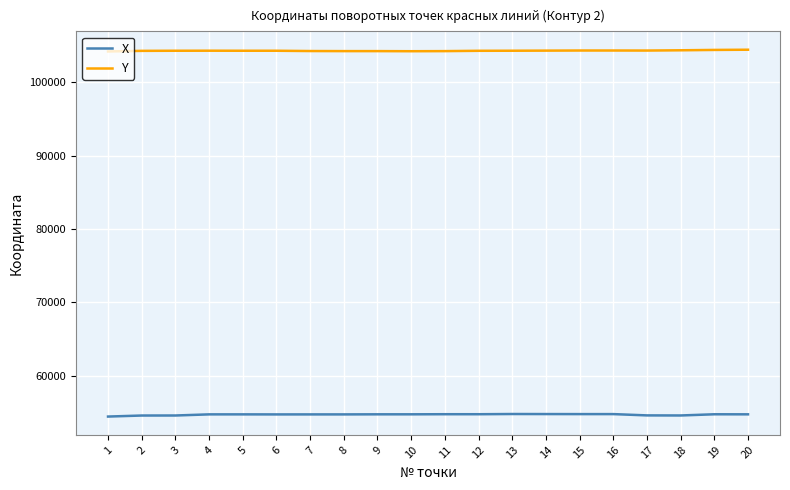

How many values in the Y series are below 104331?

10